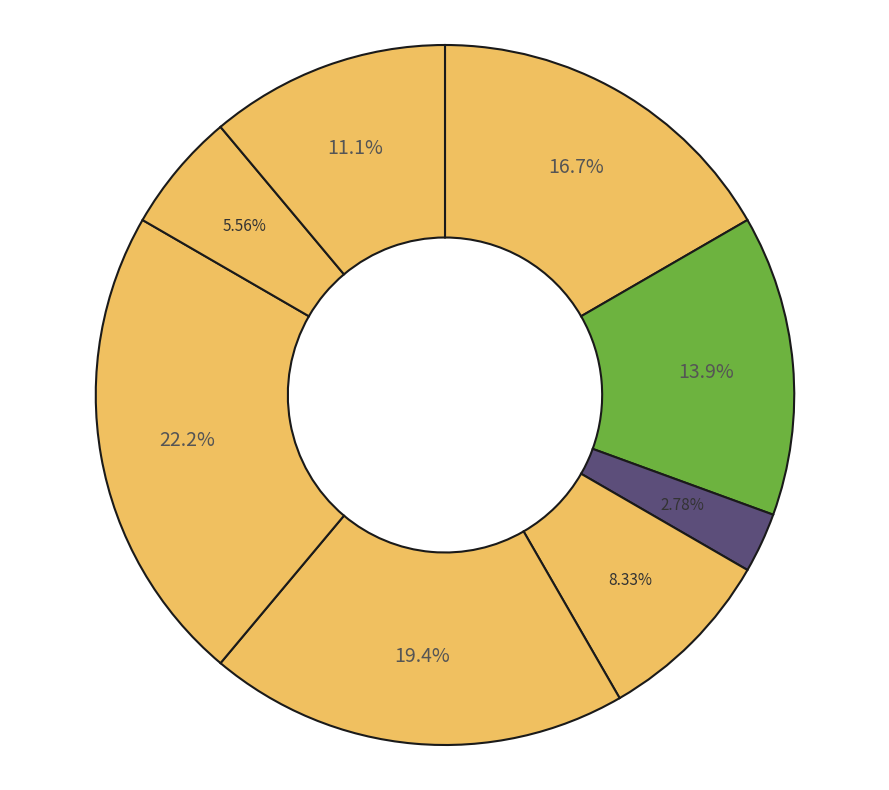

How many slices are in this pie chart?

8